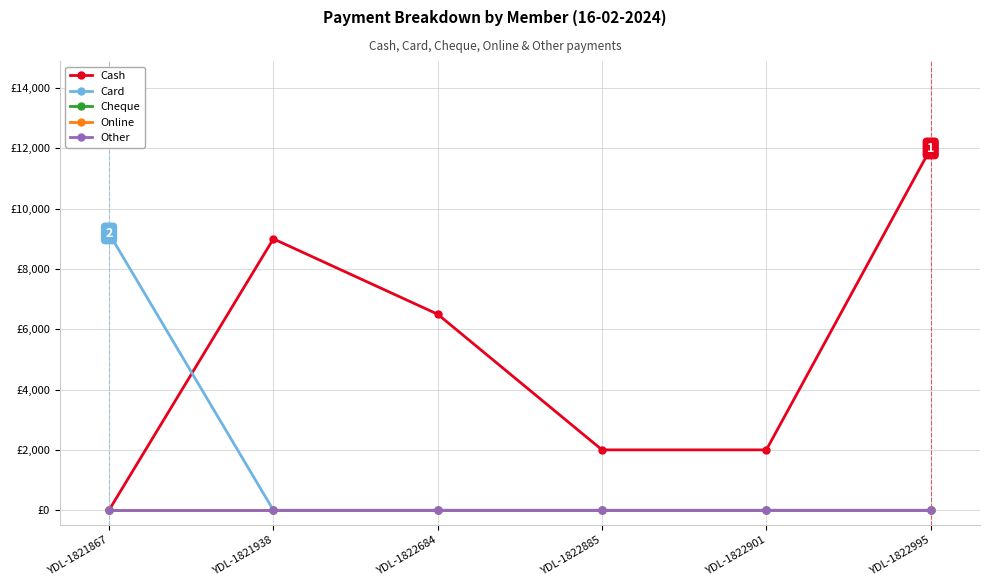

Reading left to right, list all the values displayed in this chart.

Cash: YDL-1821867=0	YDL-1821938=9000	YDL-1822684=6500	YDL-1822885=2000	YDL-1822901=2000	YDL-1822995=12000
Card: YDL-1821867=9180	YDL-1821938=0	YDL-1822684=0	YDL-1822885=0	YDL-1822901=0	YDL-1822995=0
Cheque: YDL-1821867=0	YDL-1821938=0	YDL-1822684=0	YDL-1822885=0	YDL-1822901=0	YDL-1822995=0
Online: YDL-1821867=0	YDL-1821938=0	YDL-1822684=0	YDL-1822885=0	YDL-1822901=0	YDL-1822995=0
Other: YDL-1821867=0	YDL-1821938=0	YDL-1822684=0	YDL-1822885=0	YDL-1822901=0	YDL-1822995=0